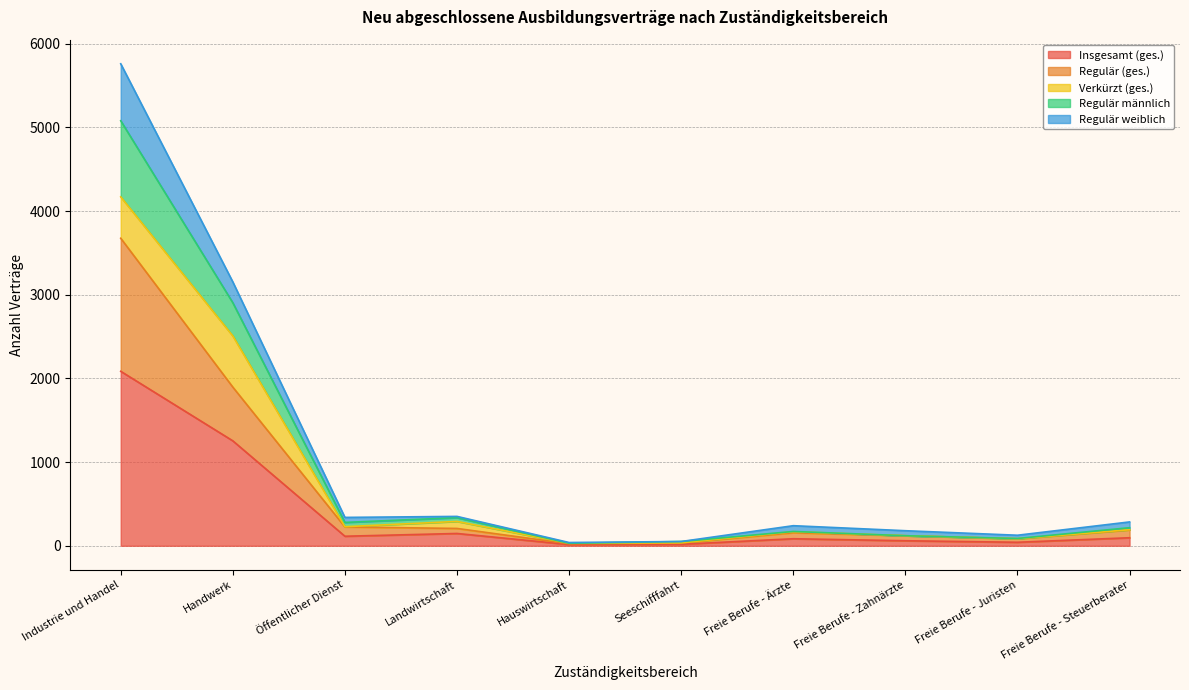

How many categories are shown in the chart?

10